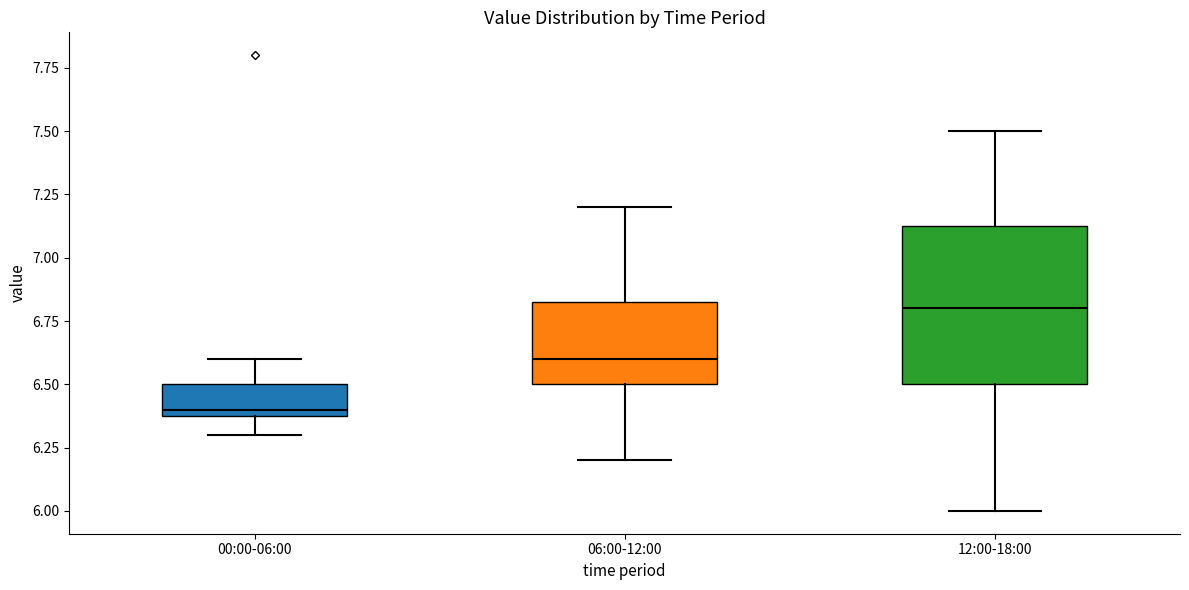

Which box's median line is the lowest?

00:00-06:00